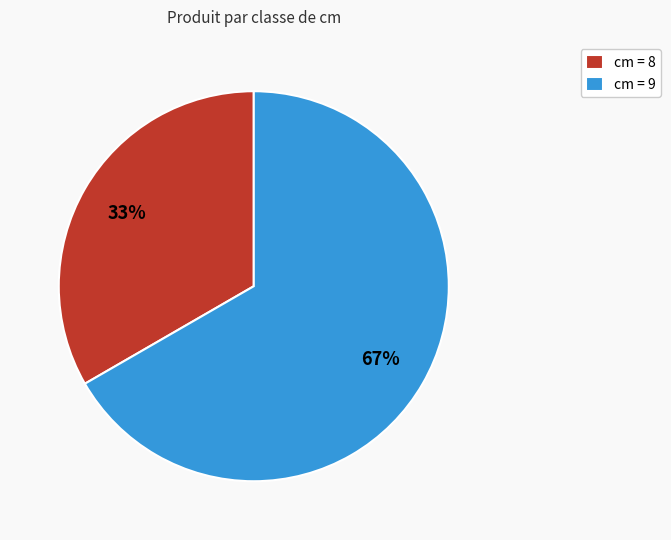

The cm = 9 slice represents 60% of the pie. True or false?

False